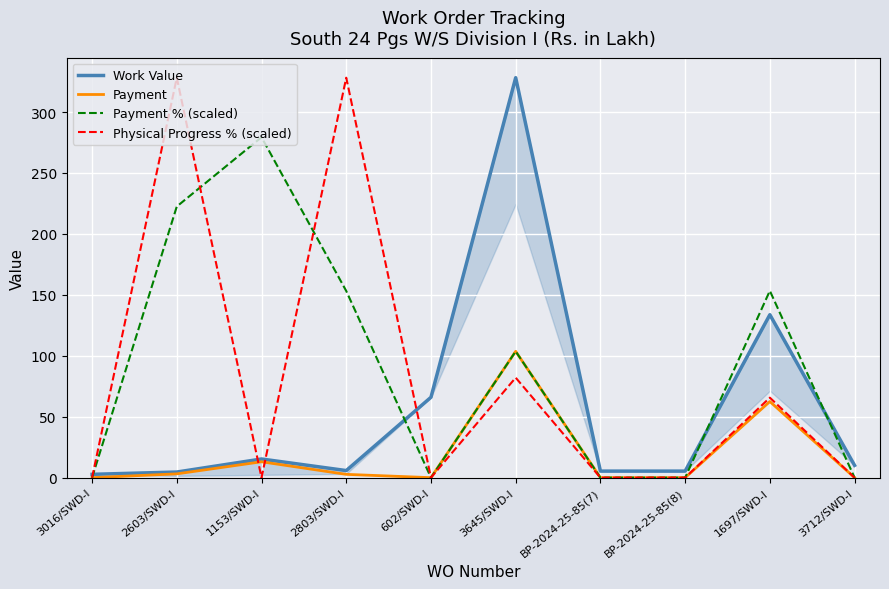

True or false: Payment % (scaled) and Payment cross at least once.

False